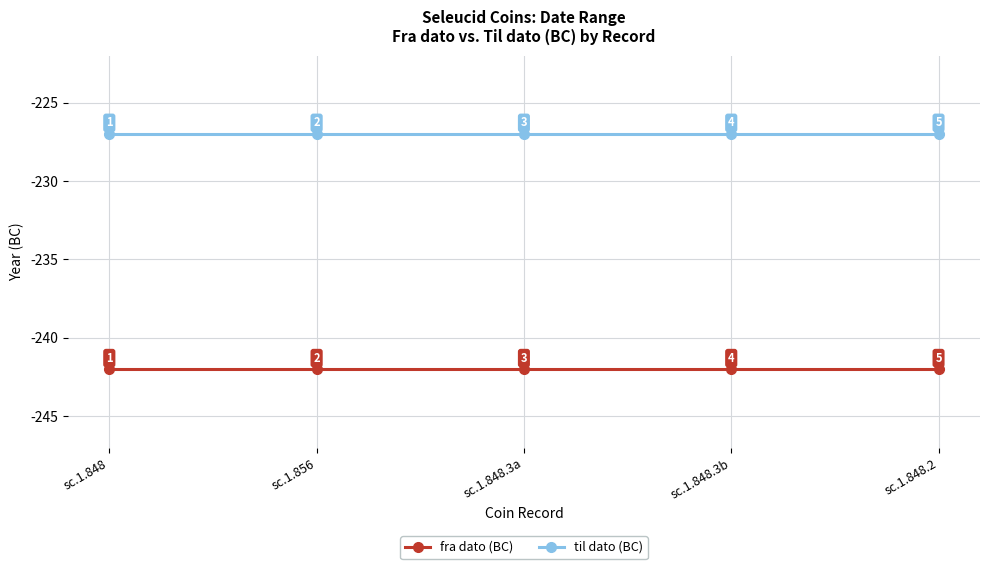

What is the lowest value of the fra dato (BC) series?

-242